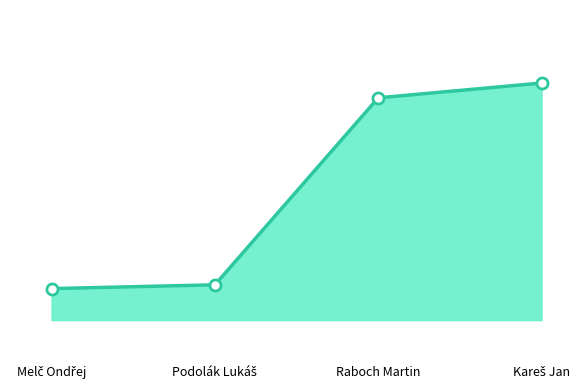

How many lines are shown in the chart?

1